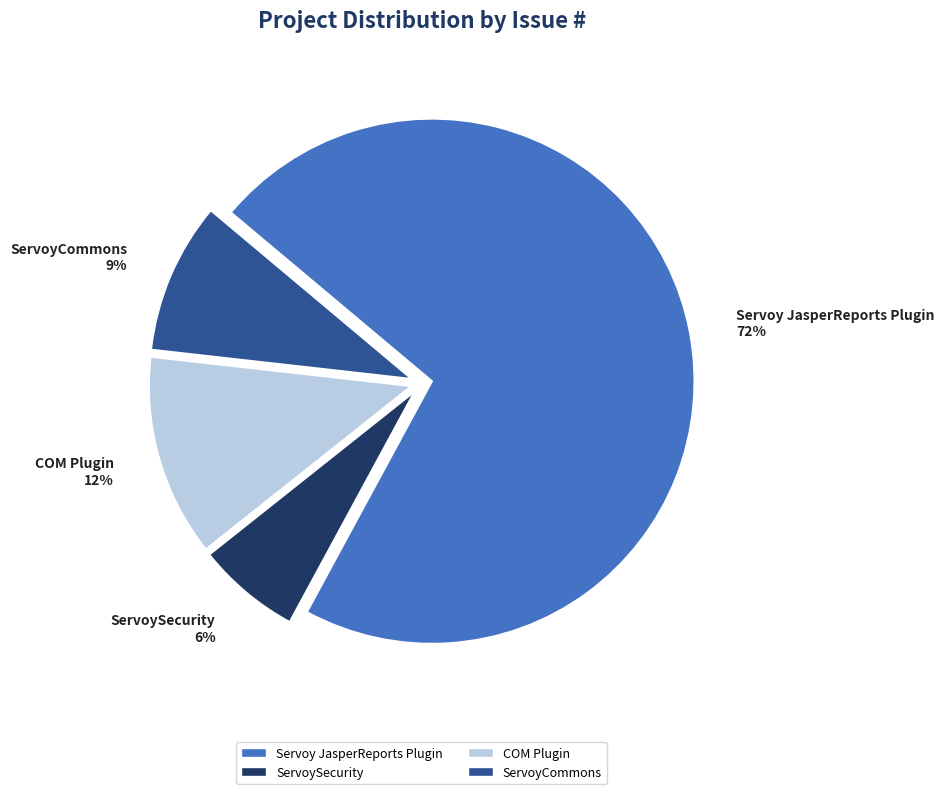

Do COM Plugin and ServoySecurity together represent more than half of the pie?

No